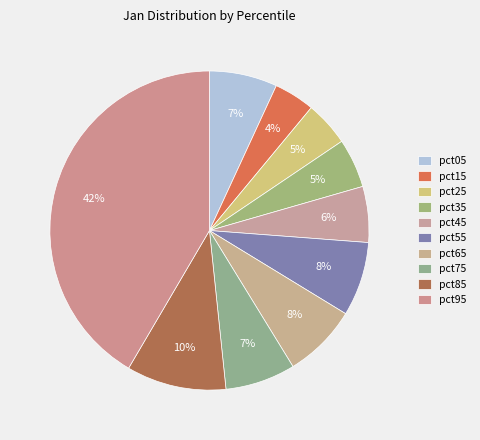

Count the number of slices in the pie.

10